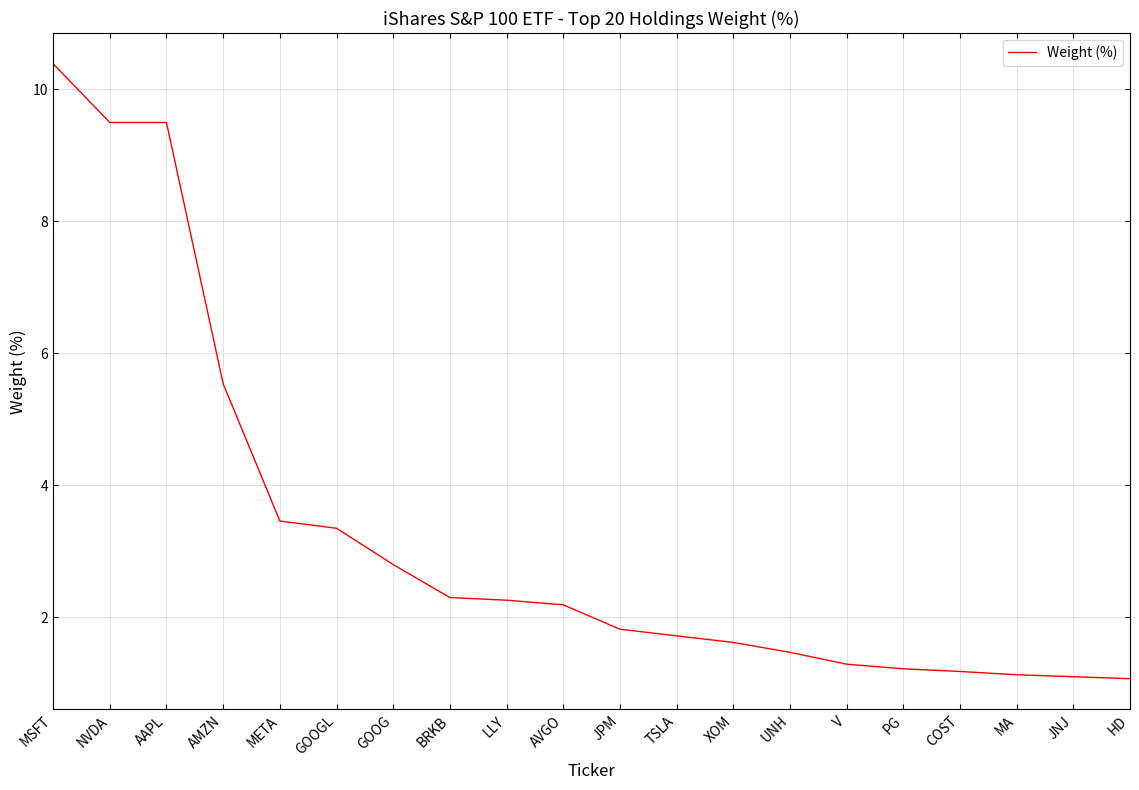

Approximately how many times larger is the value at MA compared to BRKB?

0.5